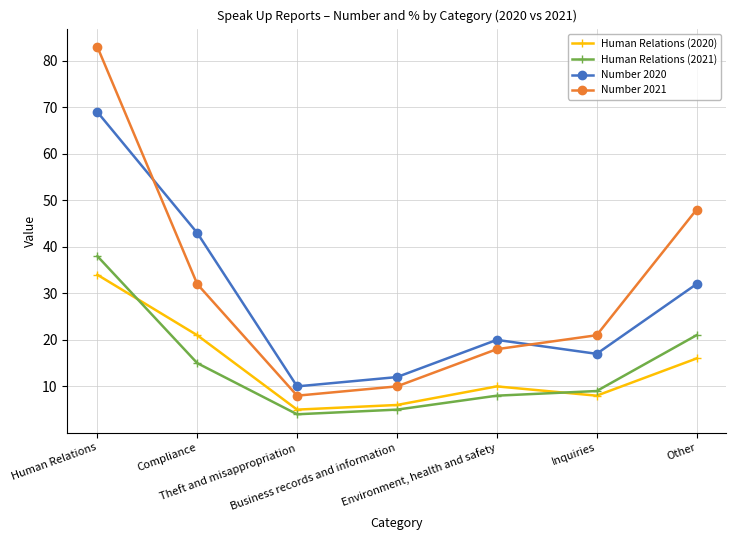

What is the difference between the second highest and second lowest values in the Human Relations (2020) series?

15